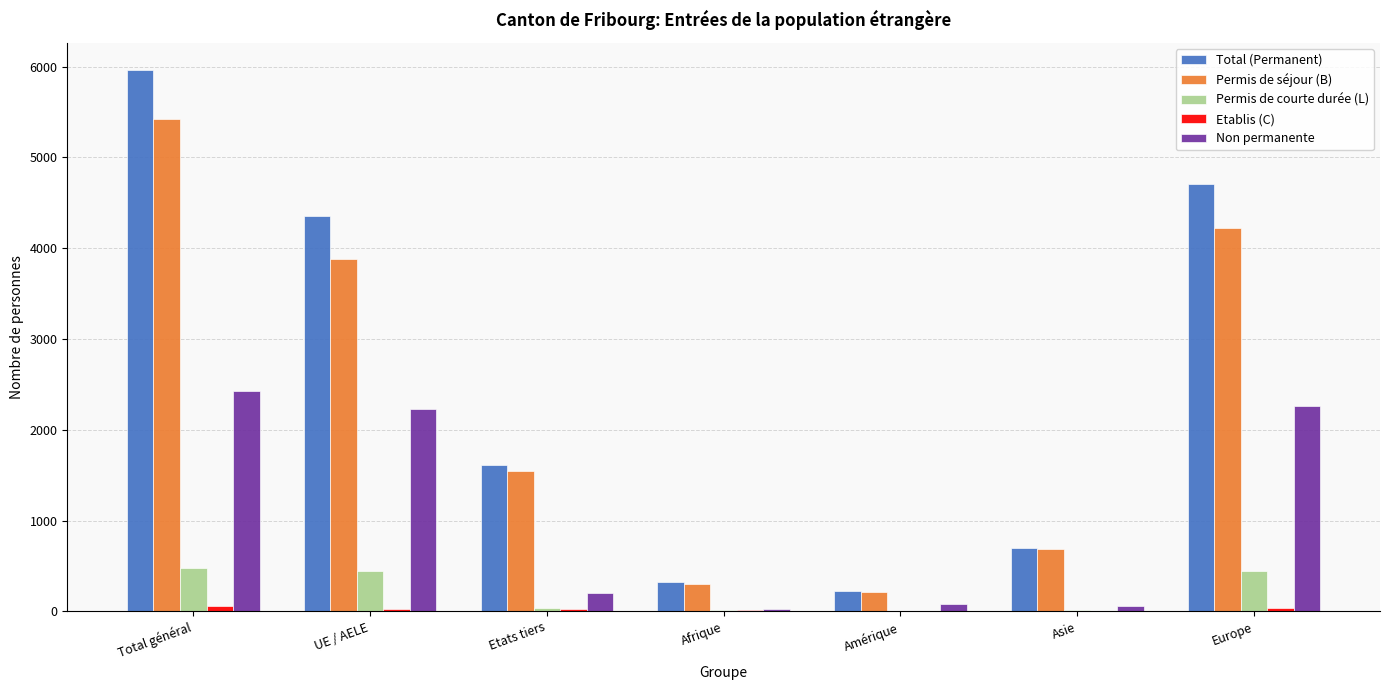

What is the maximum value shown in the chart?

5965